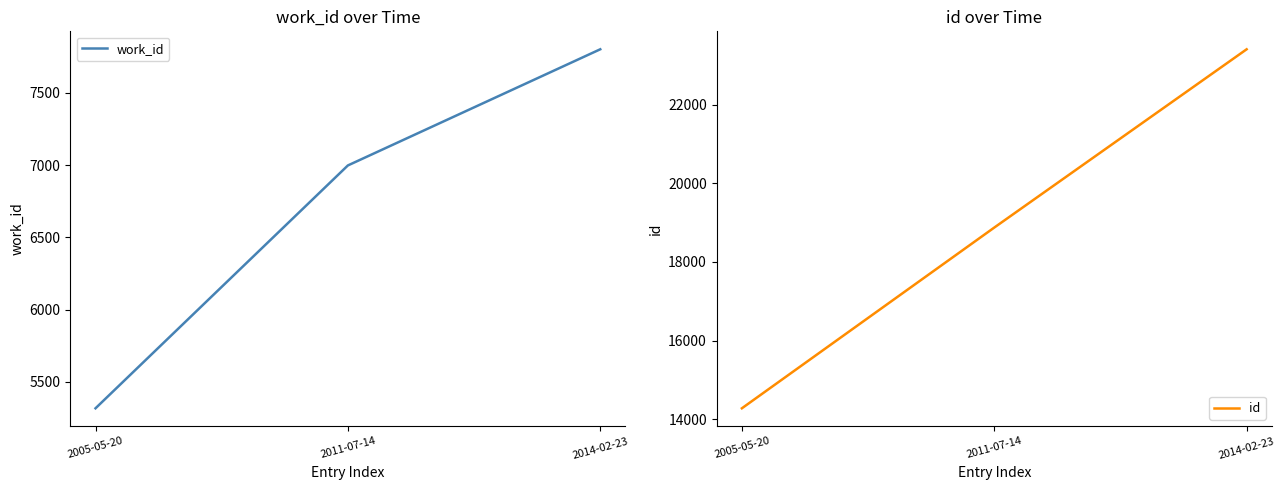

What is the spread (max minus min) of values at 2014-02-23?

15606